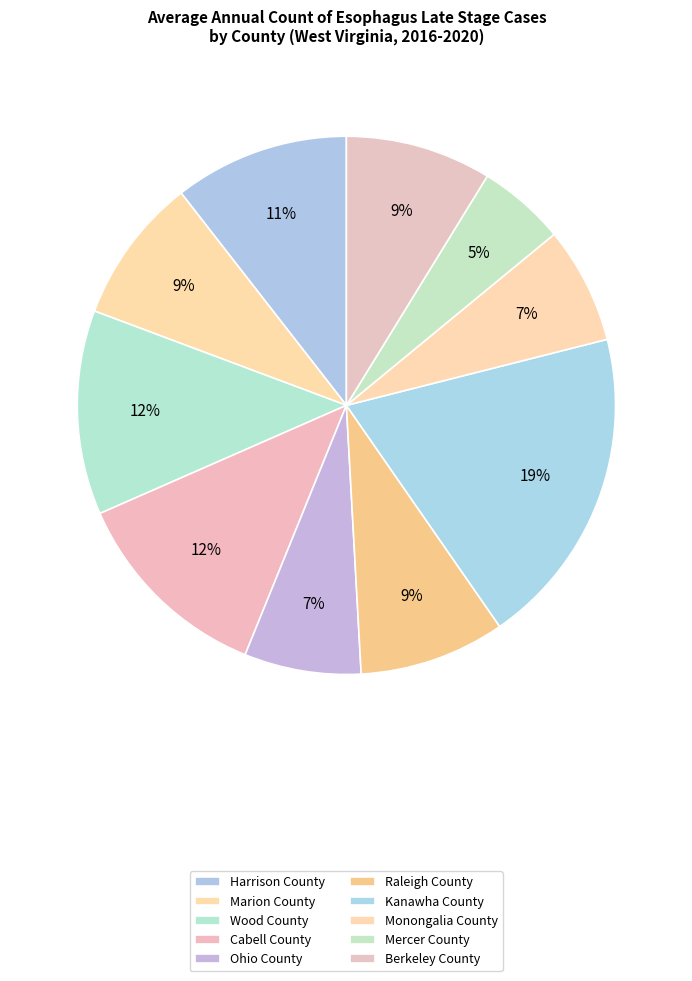

Which slice is the largest?

Kanawha County